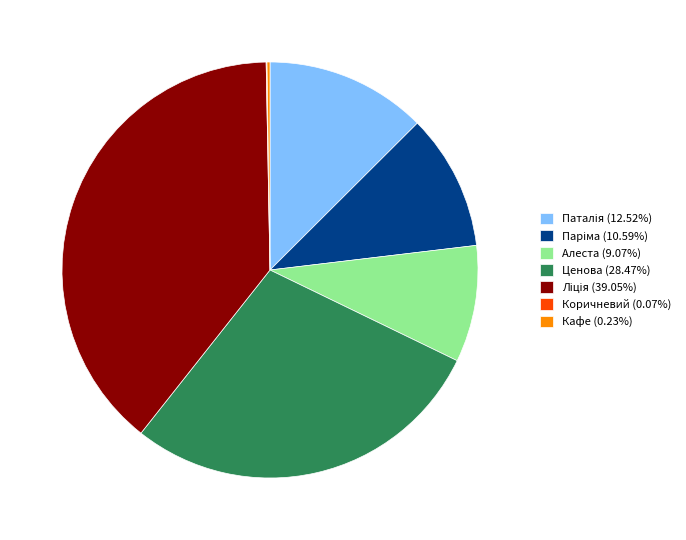

Does any single category account for the majority?

No